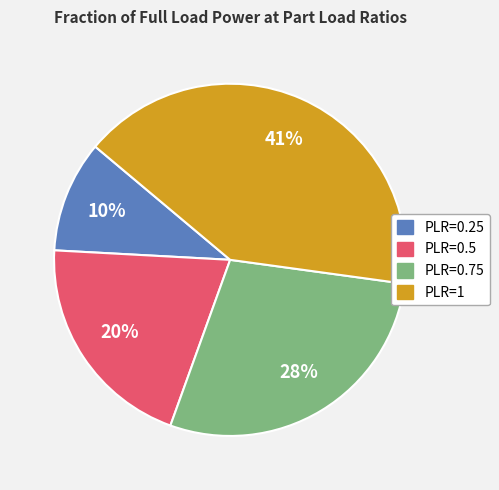

To the nearest percent, what is the average slice percentage?

25%